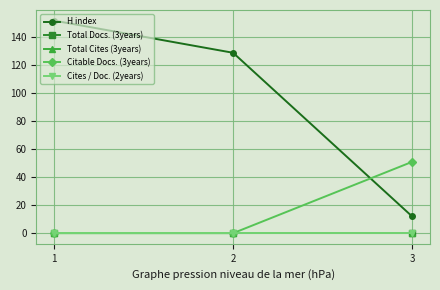

Between 2 and 3, which series saw the biggest shift?

H index